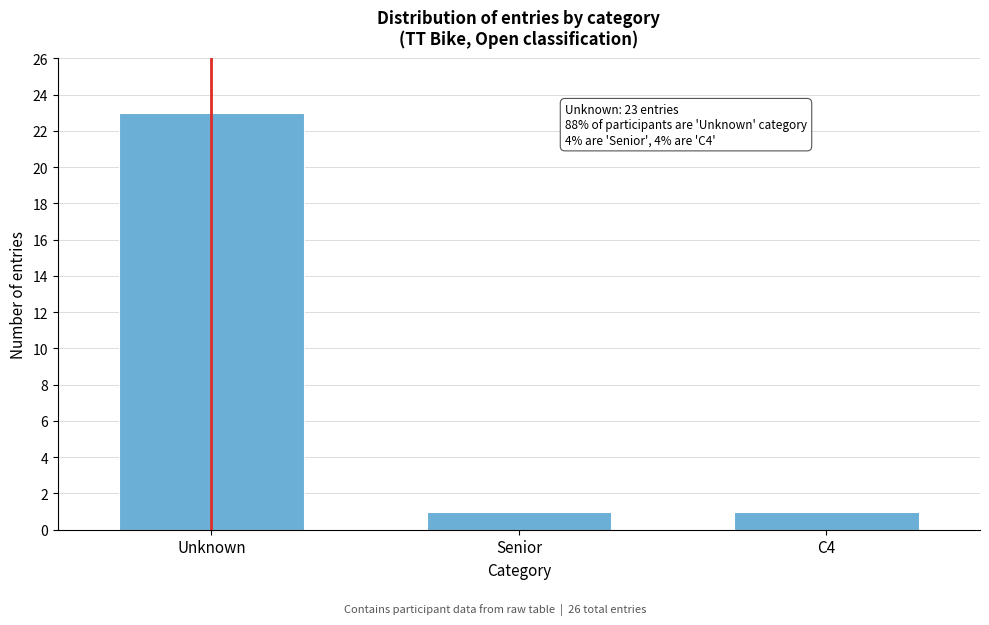

Reading right to left, extract all data points from this chart.

1	1	23